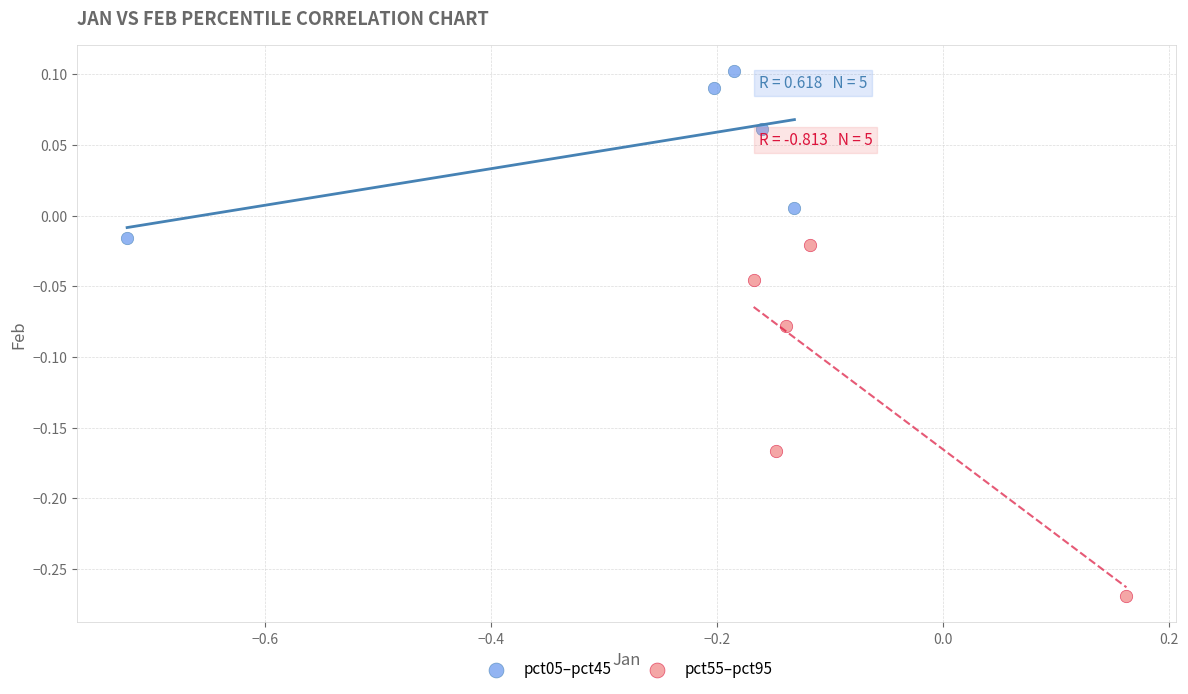

Which series contains the highest Y value?

pct05–pct45